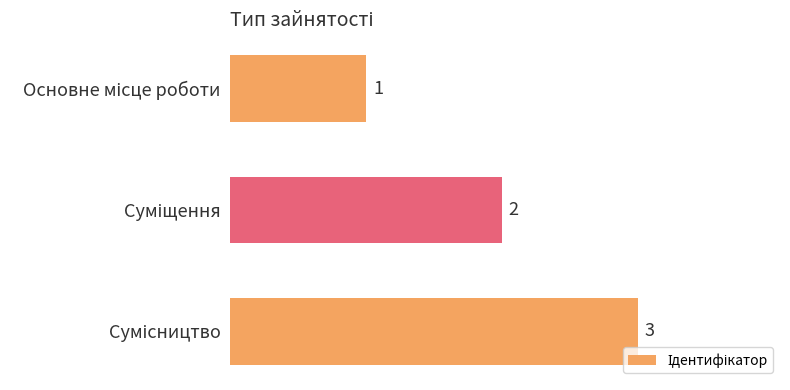

What is the minimum value shown in the chart?

1